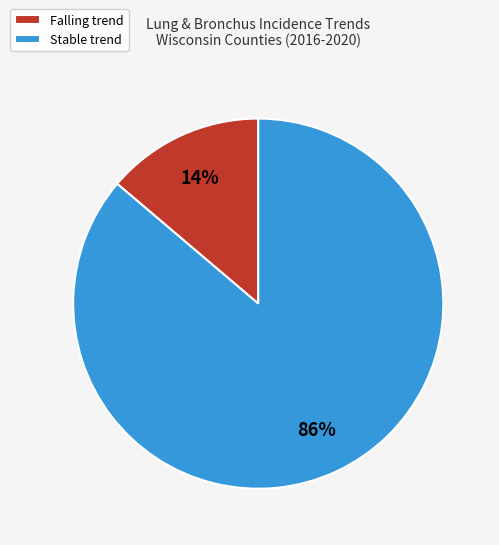

To the nearest percent, what is the difference between the largest and smallest slice percentages?

72%